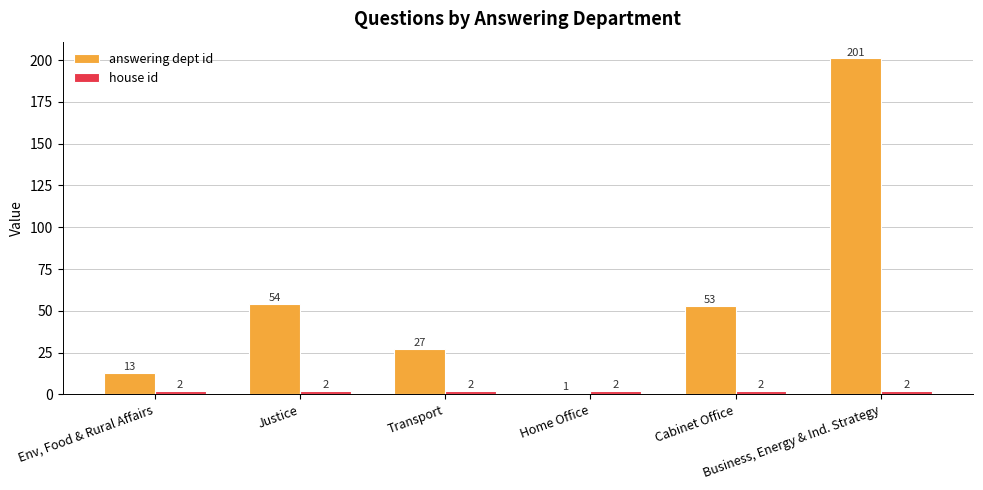

What is the difference between the maximum and second lowest values in the answering dept id series?

188